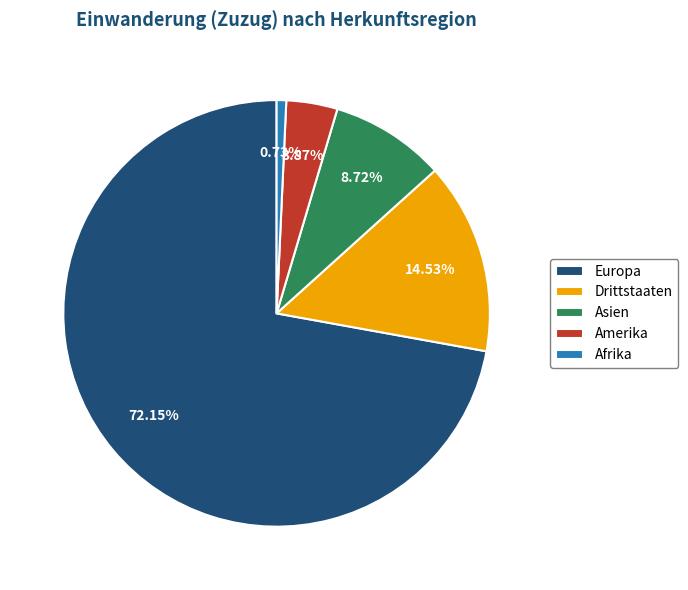

What is the total percentage of Asien and Drittstaaten?

23.2%